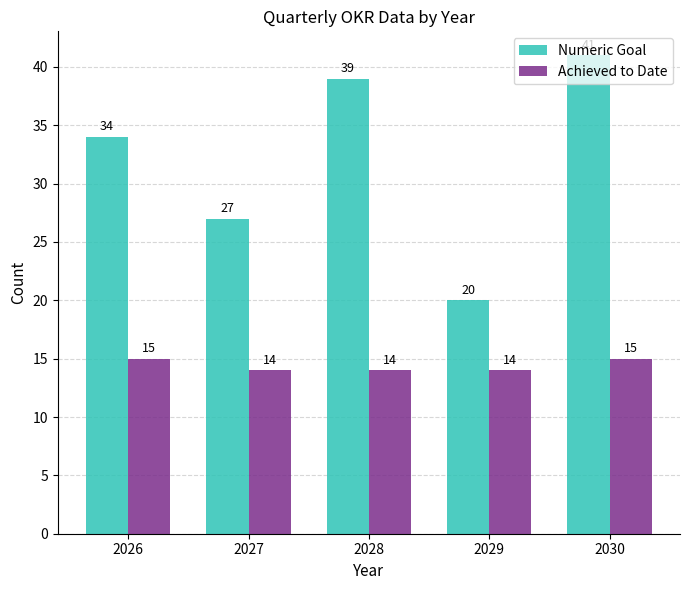

What are all the series names shown in the legend?

Numeric Goal, Achieved to Date